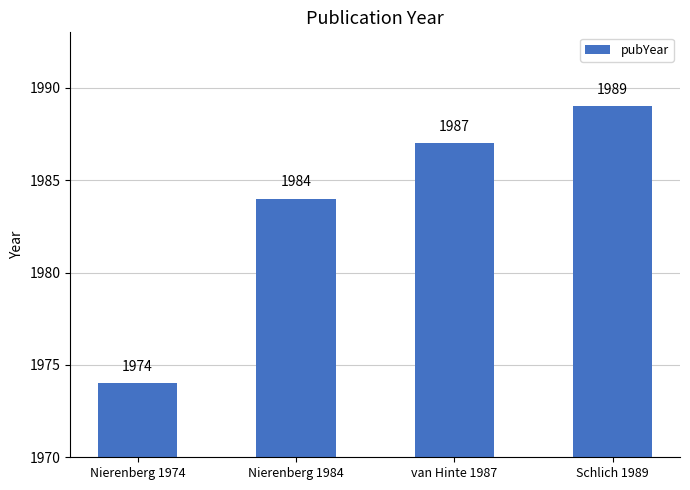

How many data points are less than 1987?

2